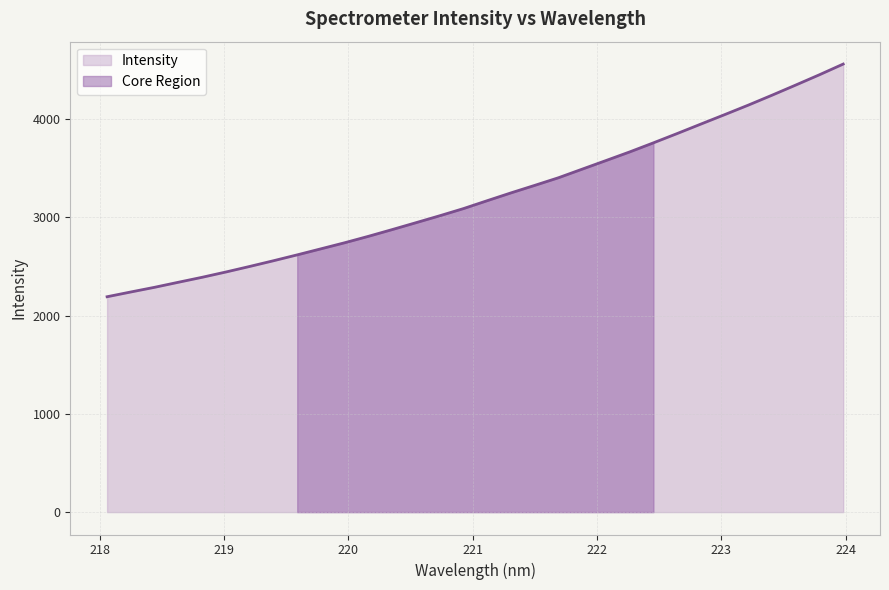

Reading right to left, transcribe all the data shown in this chart.

223.9802=4559.5	223.7895=4450.9	223.5987=4346.0	223.408=4242.7	223.2172=4141.8	223.0264=4044.6	222.8355=3948.8	222.6447=3852.3	222.4538=3757.8	222.263=3665.4	222.0721=3577.5	221.8812=3490.2	221.6902=3402.7	221.4993=3325.1	221.3083=3248.6	221.1174=3169.3	220.9264=3088.9	220.7354=3015.8	220.5444=2945.3	220.3533=2875.3	220.1623=2806.8	219.9712=2741.3	219.7801=2679.5	219.589=2617.8	219.3979=2558.0	219.2067=2499.9	219.0156=2443.5	218.8244=2389.7	218.6332=2339.0	218.442=2287.8	218.2508=2240.2	218.0596=2191.6